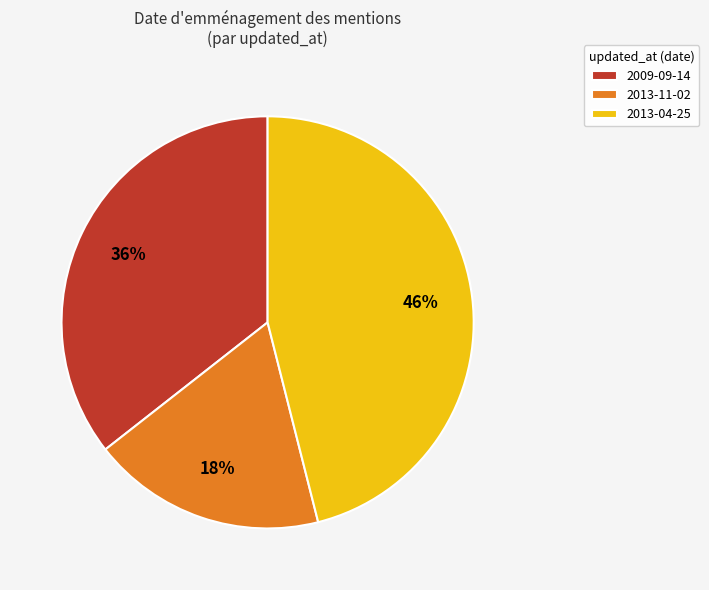

Is the sum of 2013-11-02 and 2013-04-25 greater than half?

Yes